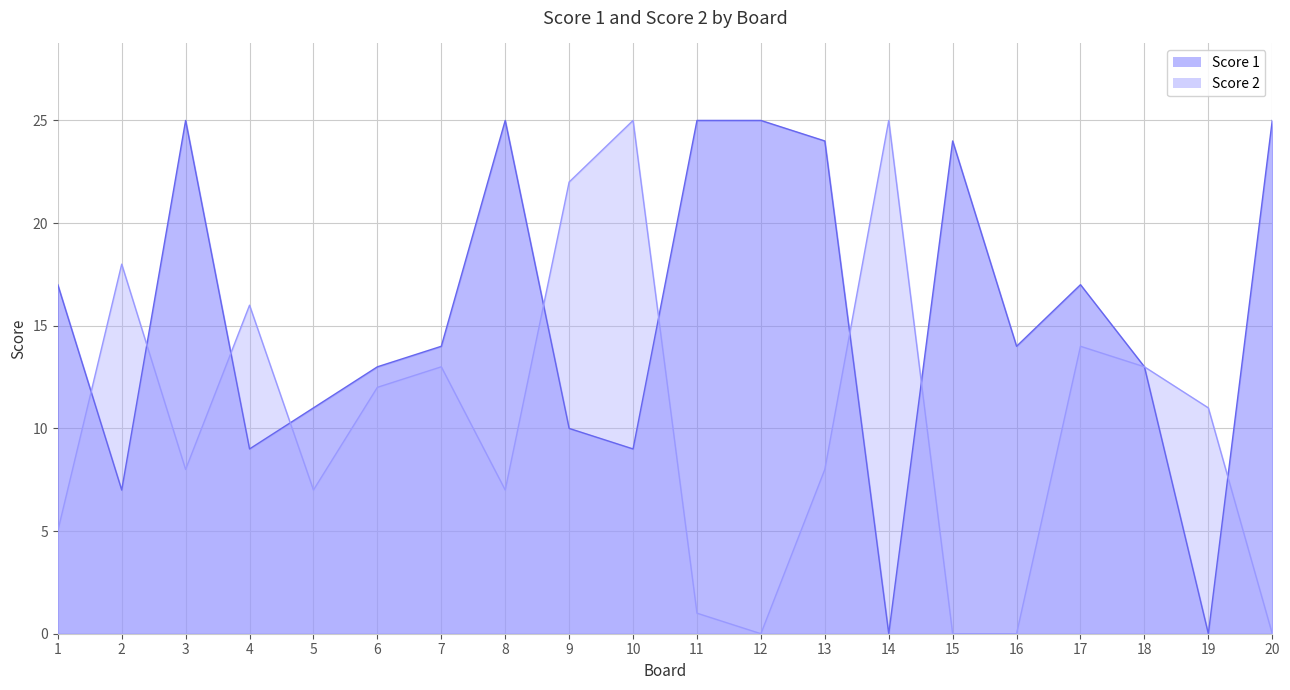

What is the difference between the maximum and second lowest values in the Score 2 series?

25